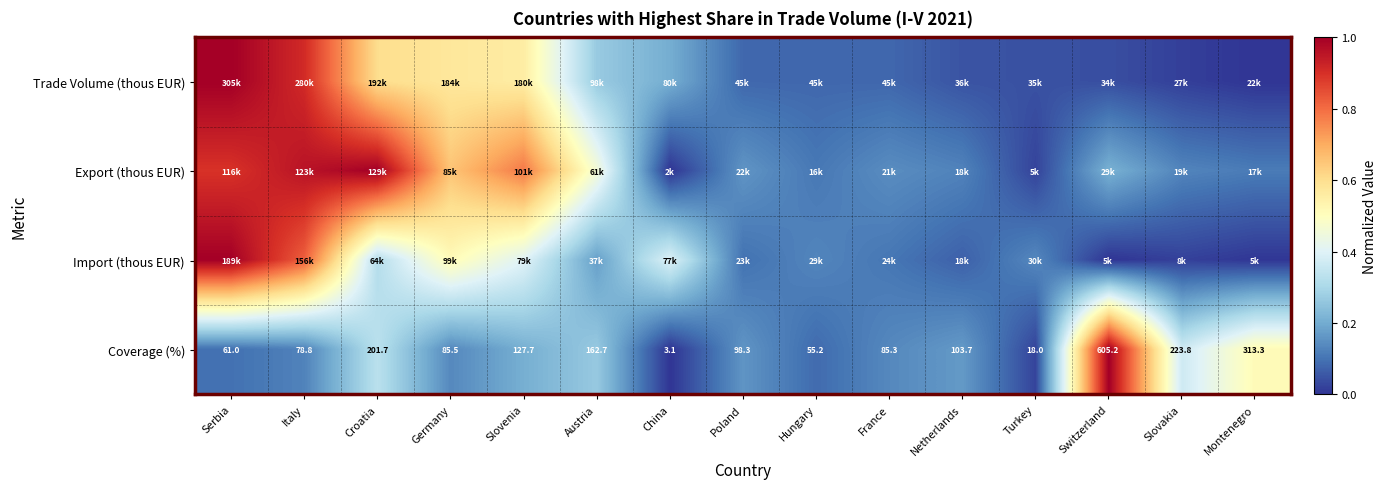

At which label does Coverage (%) first exceed 98?

Croatia